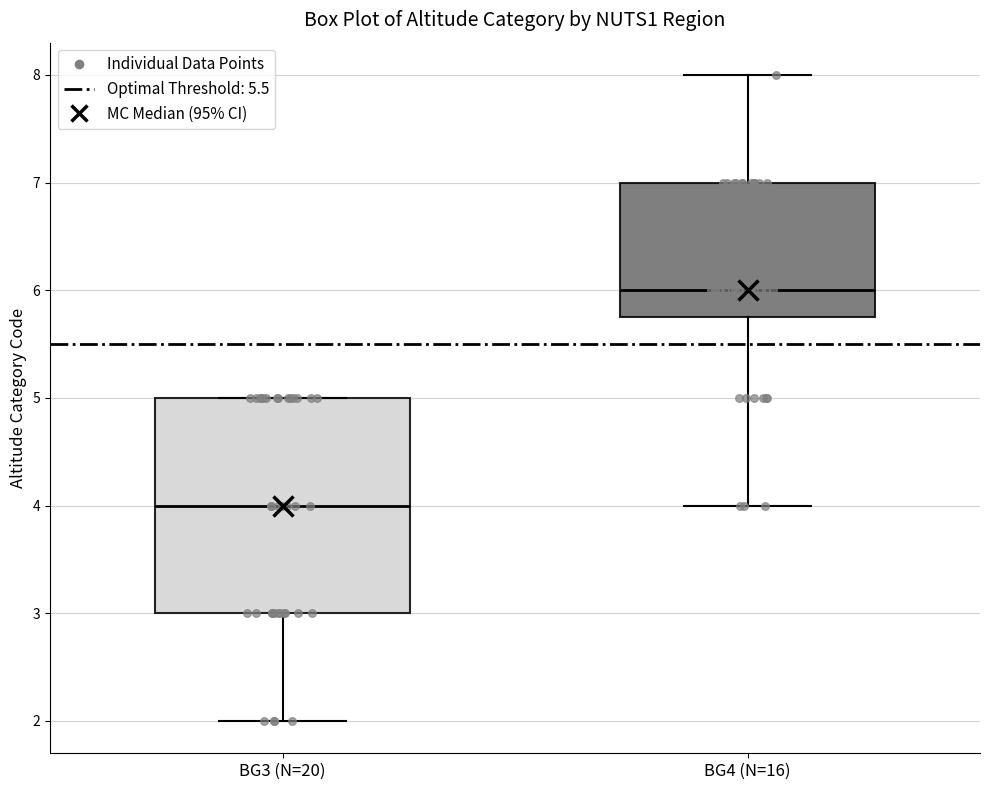

Comparing the boxes themselves (not the whiskers), which one is the tallest?

BG3 (N=20)